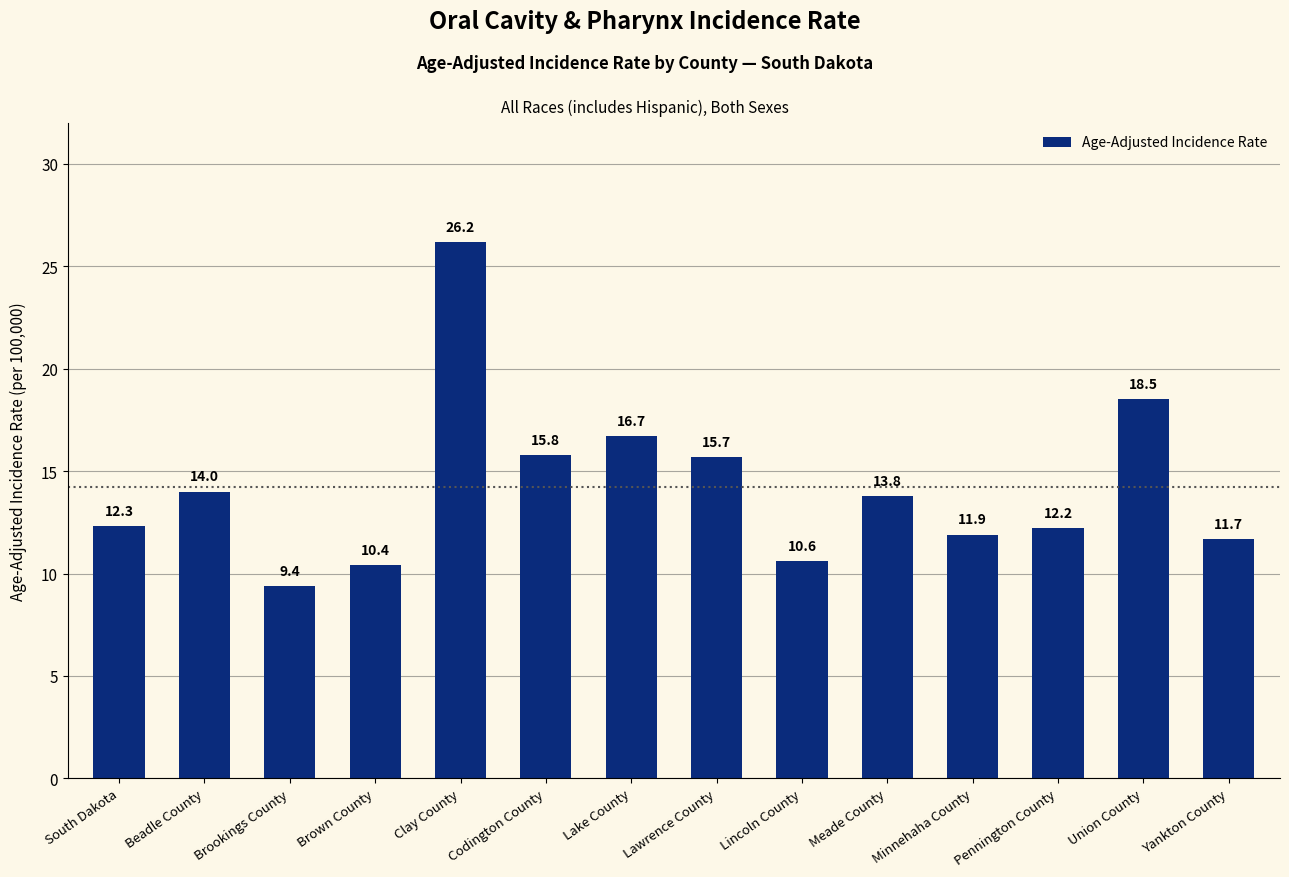

Is it true that the value at Union County is 18.5?

True